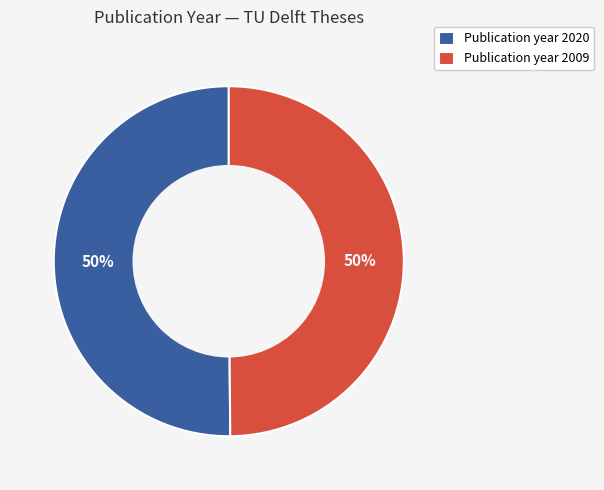

Do Publication year 2009 and Publication year 2020 together represent more than half of the pie?

Yes